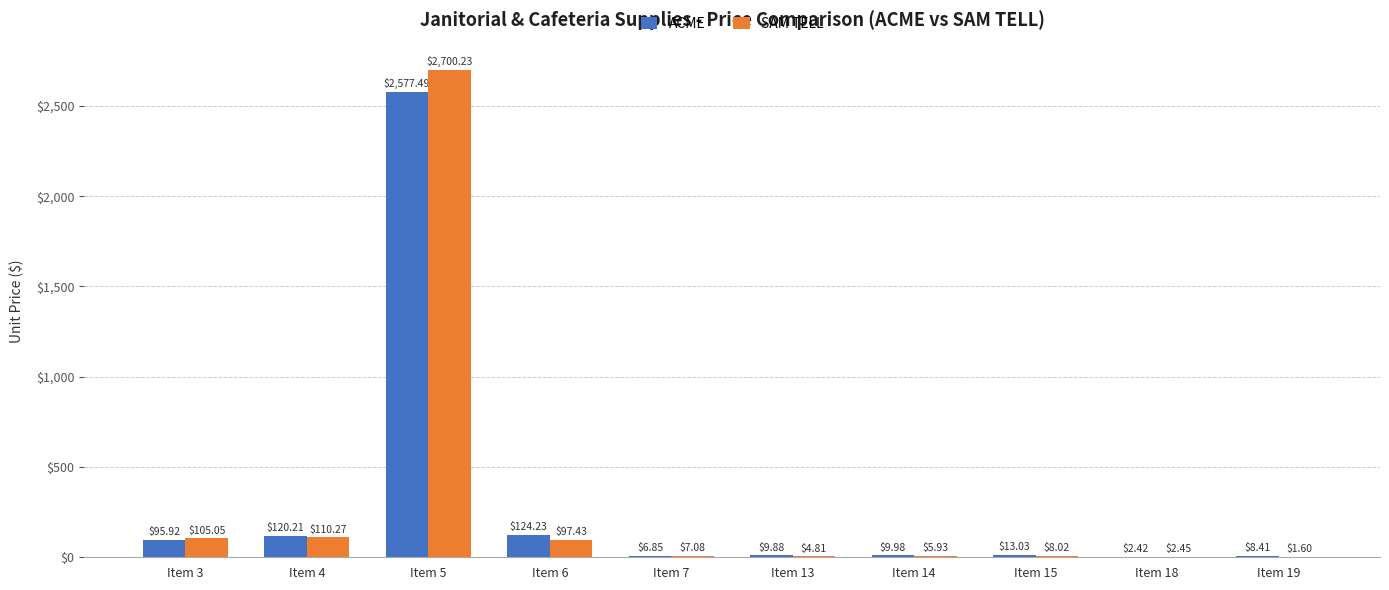

What is the average value of the SAM TELL series?

304.3